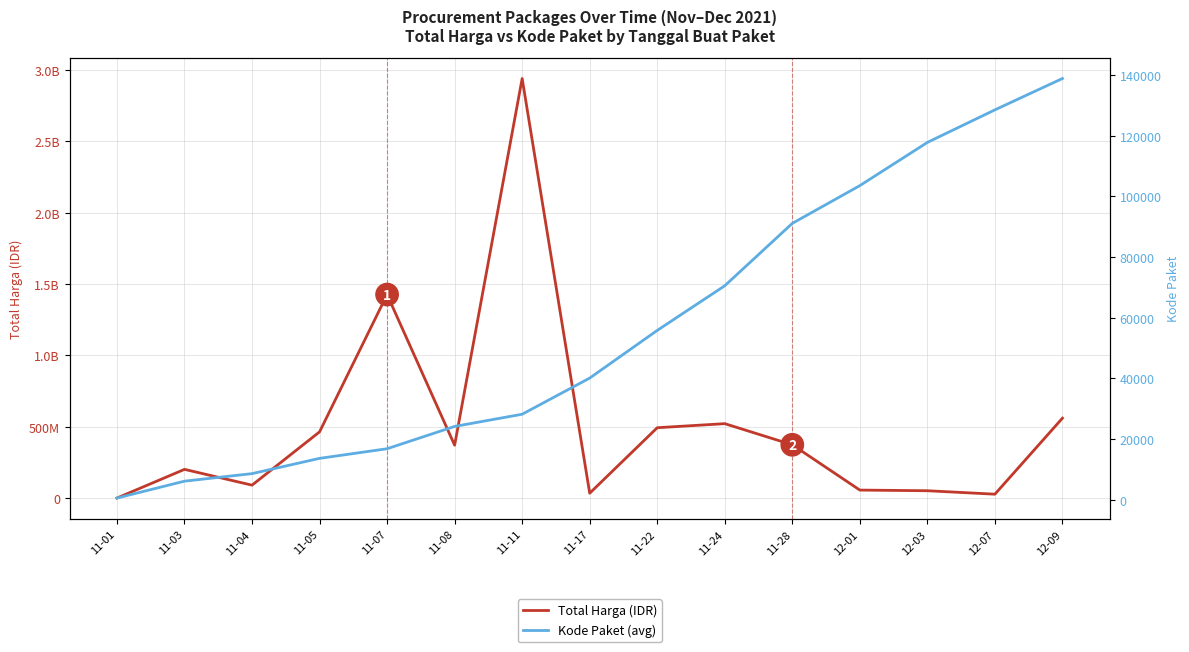

Reading left to right, transcribe all the data shown in this chart.

Total Harga (IDR): 11-01=333600	11-03=201303270	11-04=90672075	11-05=464002100	11-07=1425867900	11-08=370565300	11-11=2939233240	11-17=34292000	11-22=493000000	11-24=521459200	11-28=373404000	12-01=56152800	12-03=51601000	12-07=27412000	12-09=559971000
Kode Paket (avg): 11-01=569	11-03=6134	11-04=8618	11-05=13652	11-07=16823	11-08=24174	11-11=28195	11-17=40112	11-22=55826	11-24=70542	11-28=91101	12-01=103541	12-03=117783	12-07=128516	12-09=138847